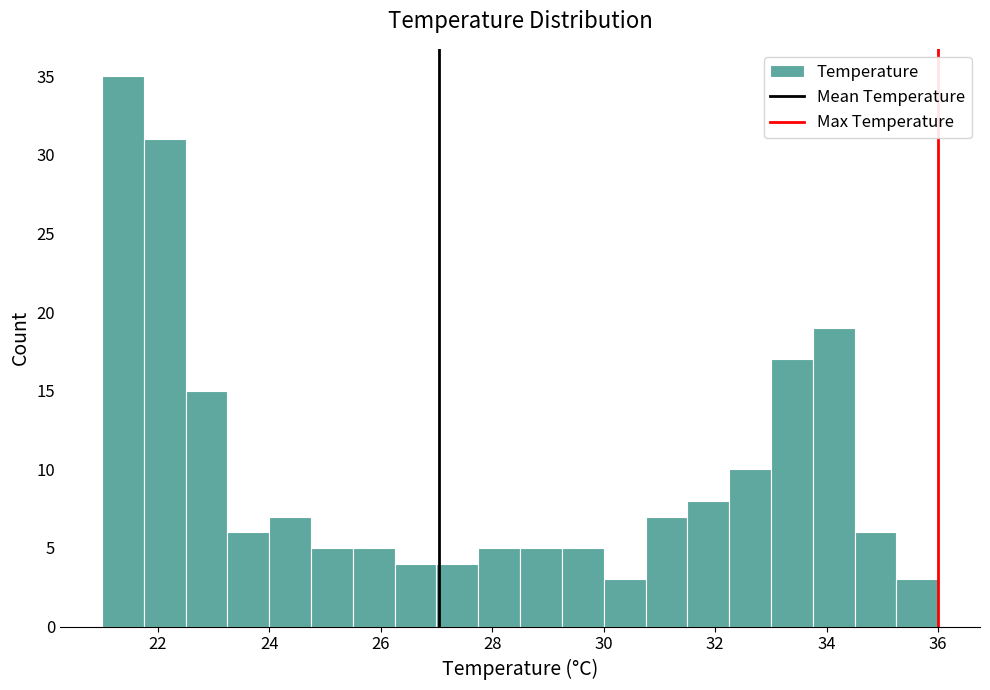

Read against the x-axis, roughly where is the centre of the tallest bar?

21.4